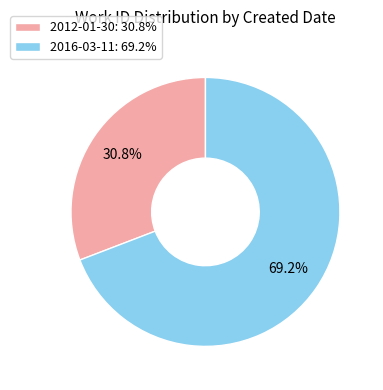

What is the ratio of the value at 2012-01-30: 30.8% to the value at 2016-03-11: 69.2%?

0.4